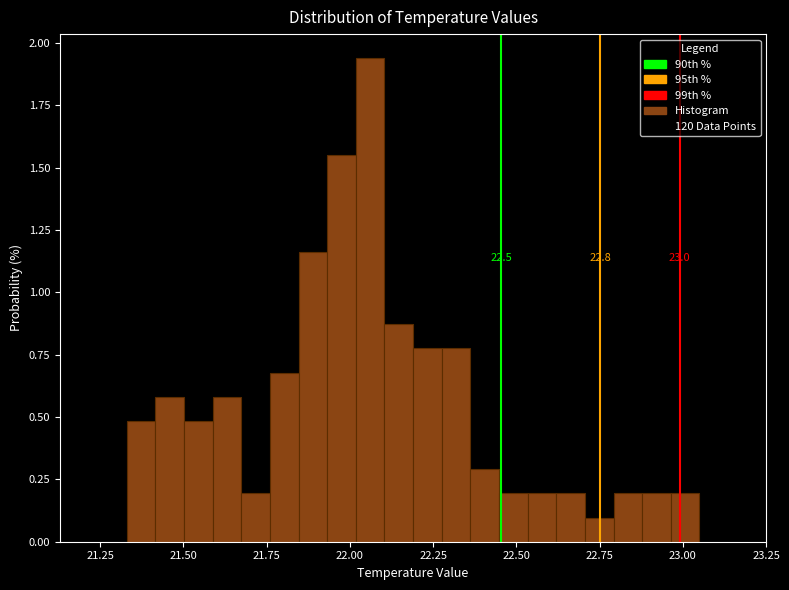

Read against the x-axis, roughly where is the centre of the tallest bar?

22.05